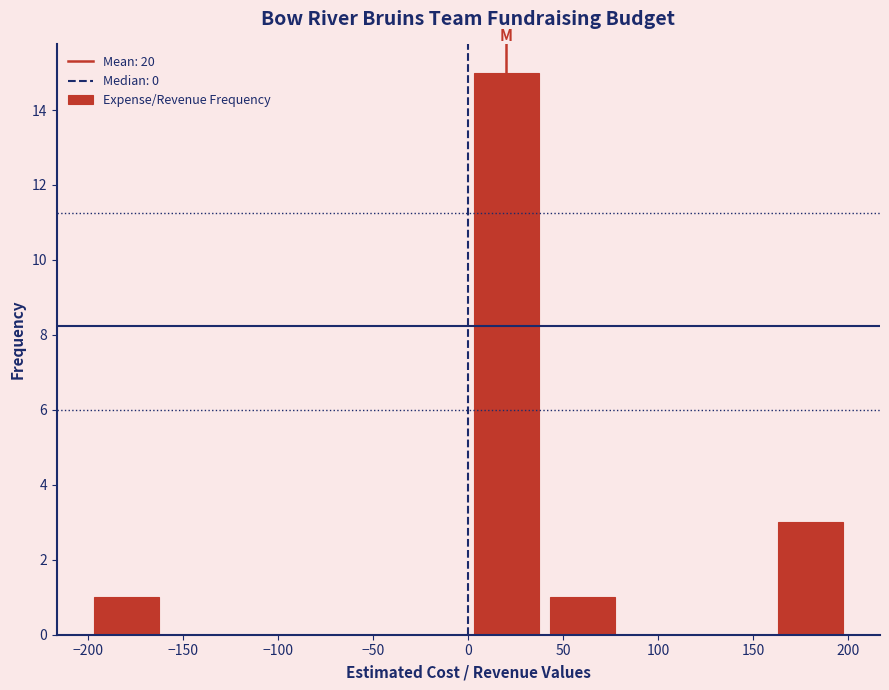

Which range on the x-axis has the tallest bar?

0 to 40